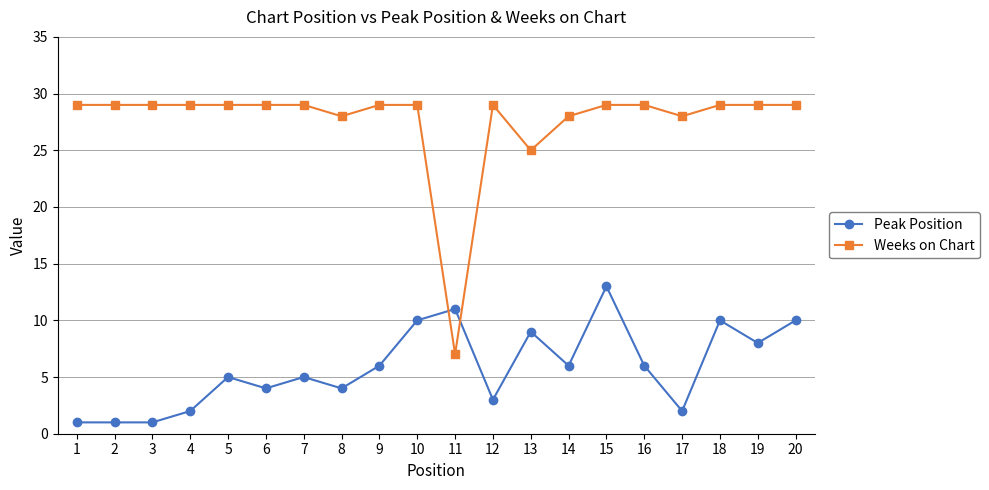

What is the difference between the Peak Position values at 6 and 19?

4